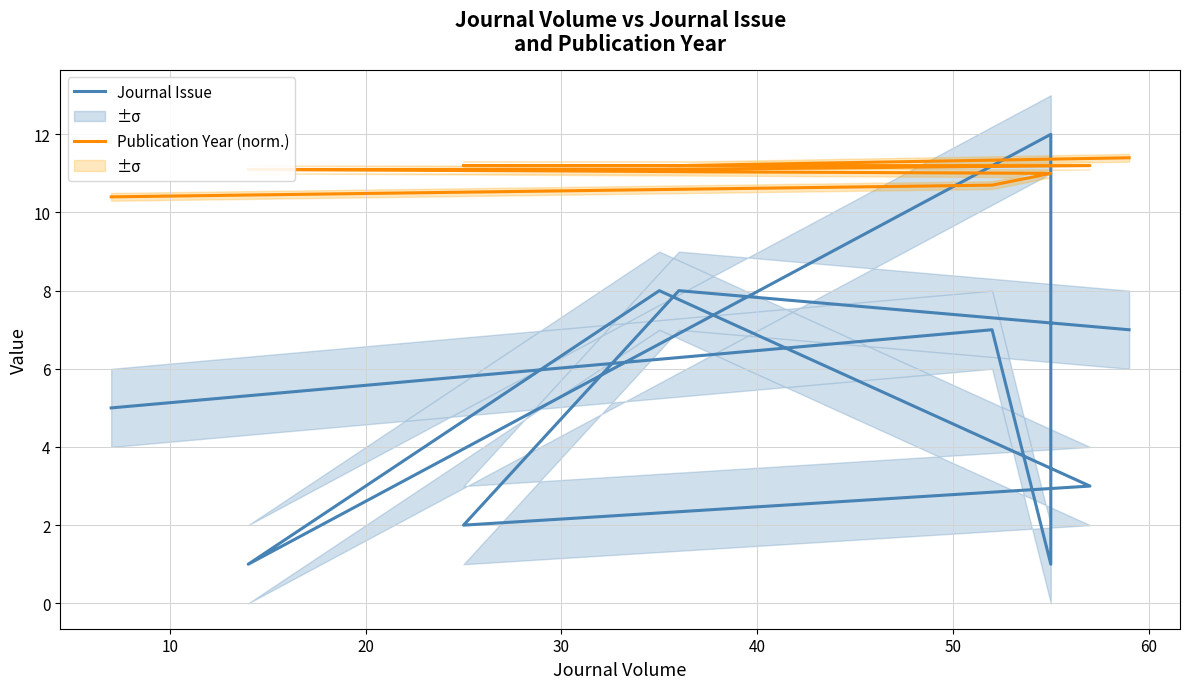

The Journal Issue series shows 12.1 at 10. True or false?

False